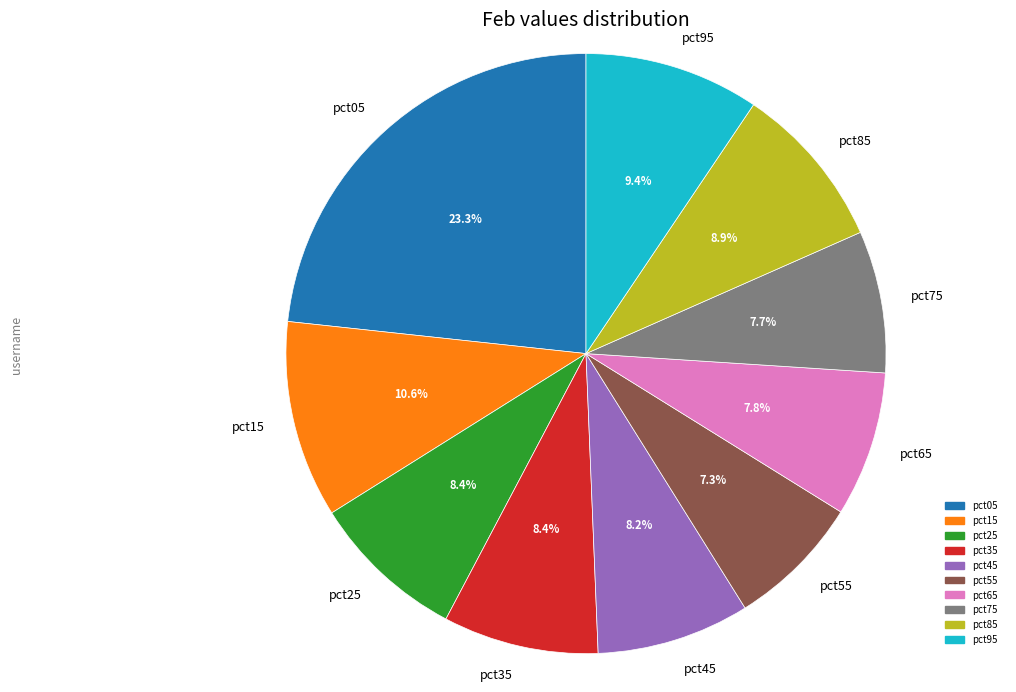

Which category has the biggest portion of the pie?

pct05